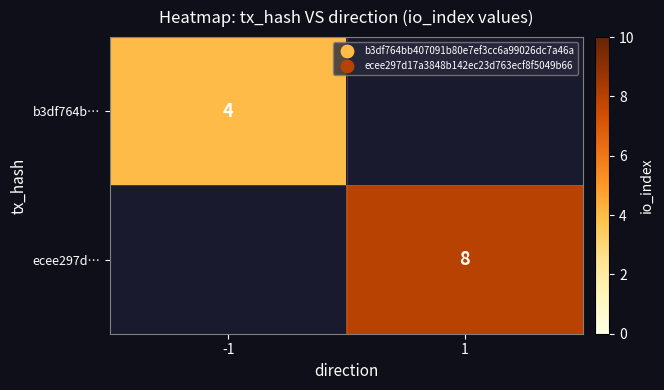

Is it true that ecee297d… equals 8 at 1?

True